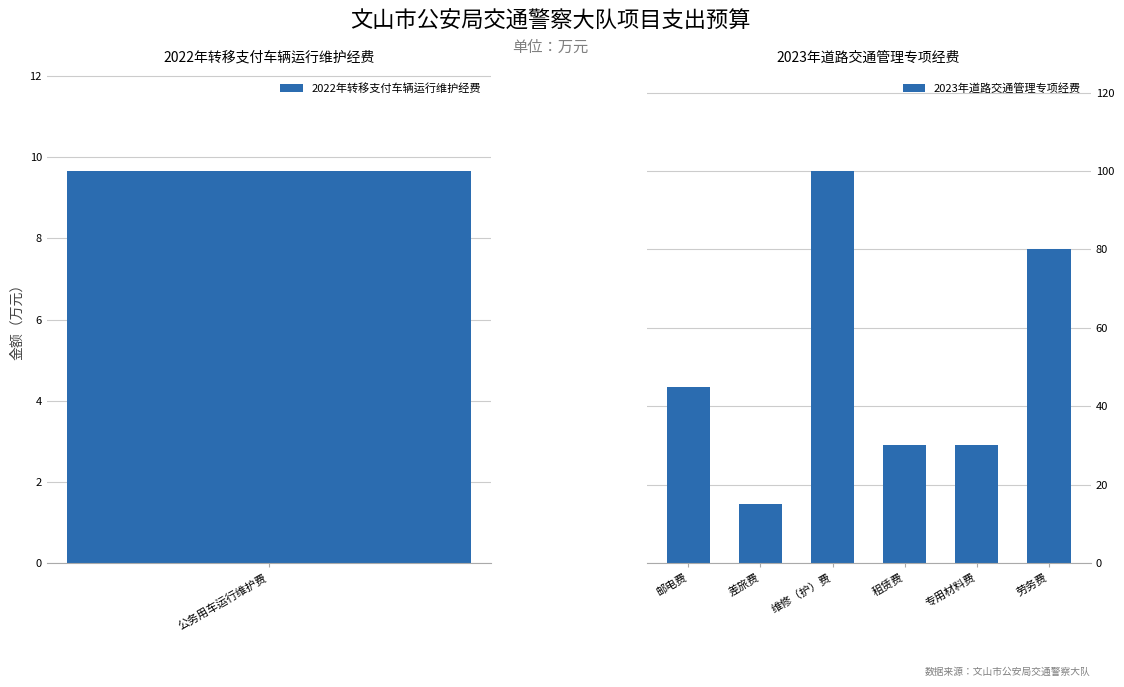

How many categories are shown in the chart?

6